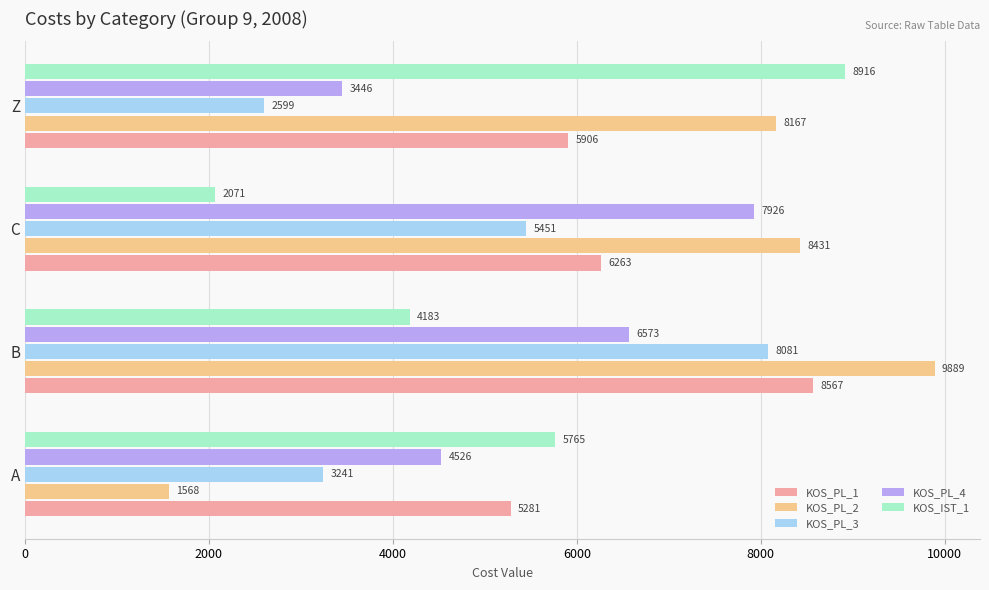

Which series has the widest spread of values?

KOS_PL_2